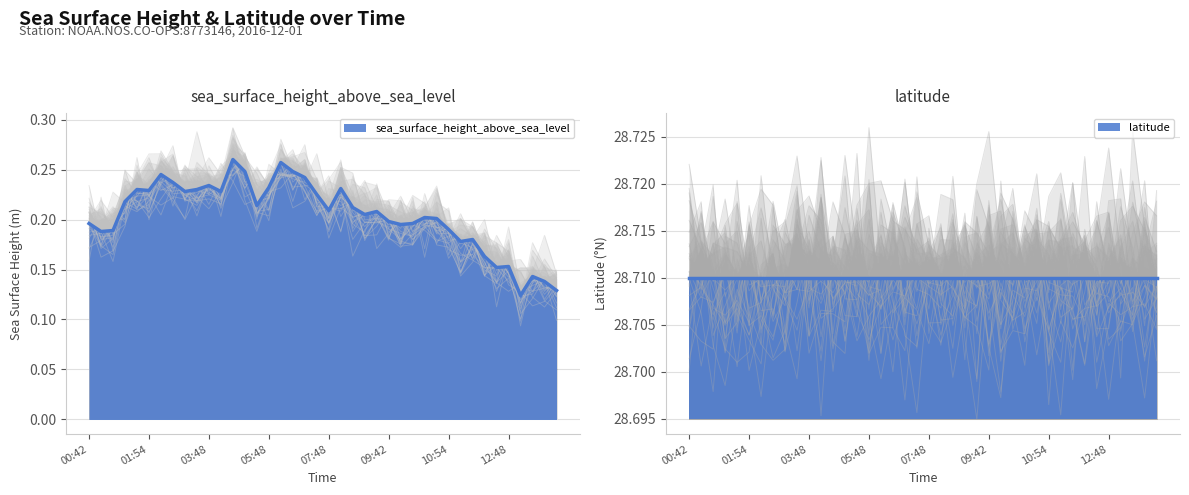

Count the values in the range 0 to 1.

40